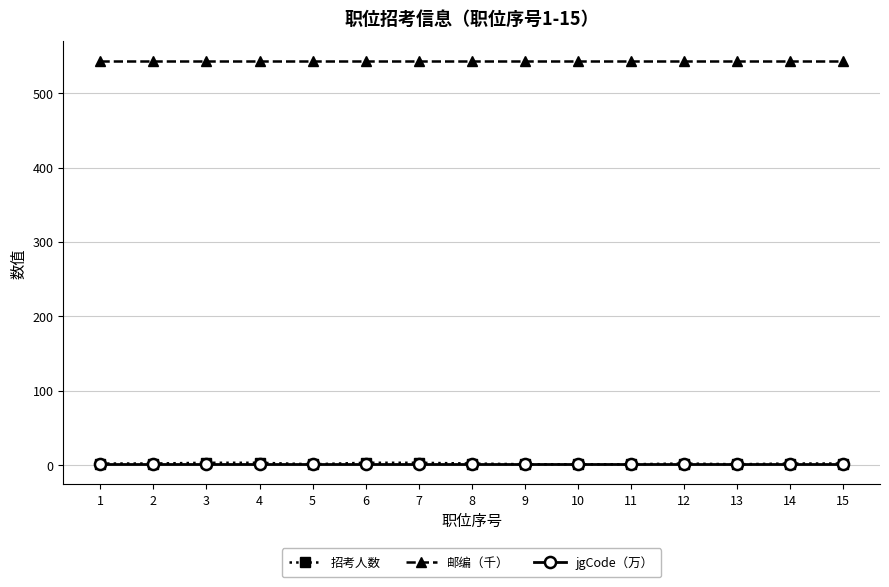

What are all the series names shown in the legend?

招考人数, 邮编（千）, jgCode（万）